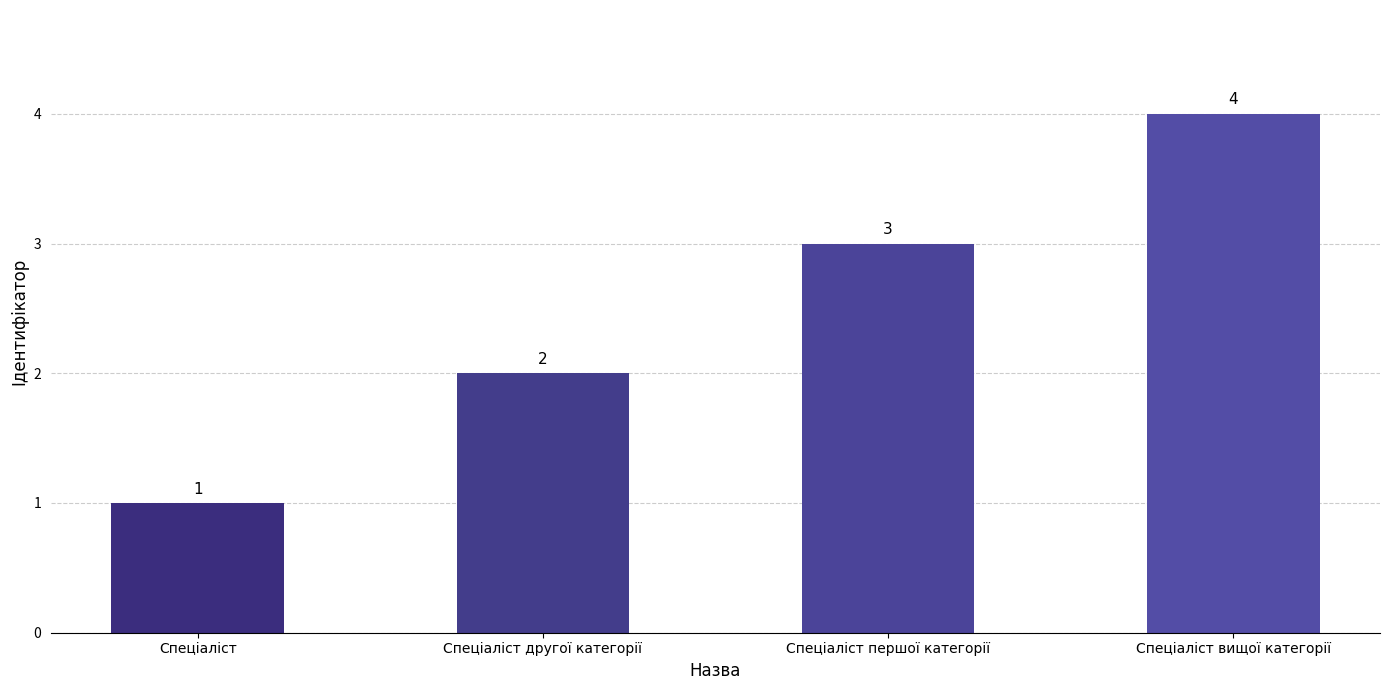

What is the greatest value displayed?

4